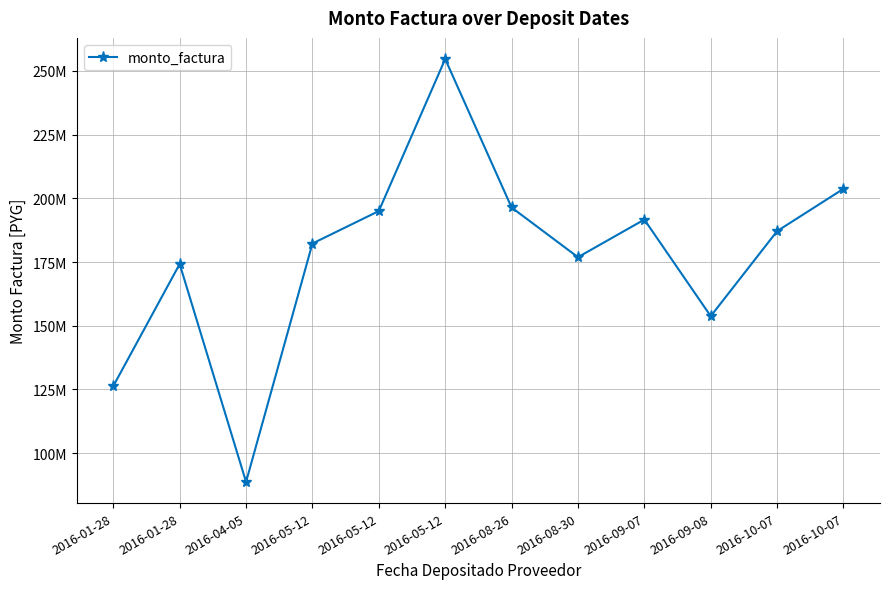

Reading right to left, what are all the values shown in this chart?

203746070	187139920	153759760	191672140	176912450	196420180	254691580	195017350	182273700	88687510	174226690	126319360